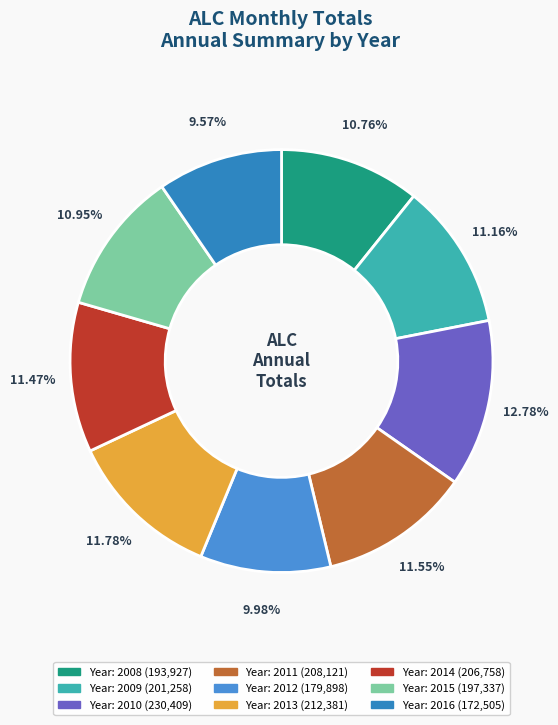

To the nearest percent, what is the average slice percentage?

11%